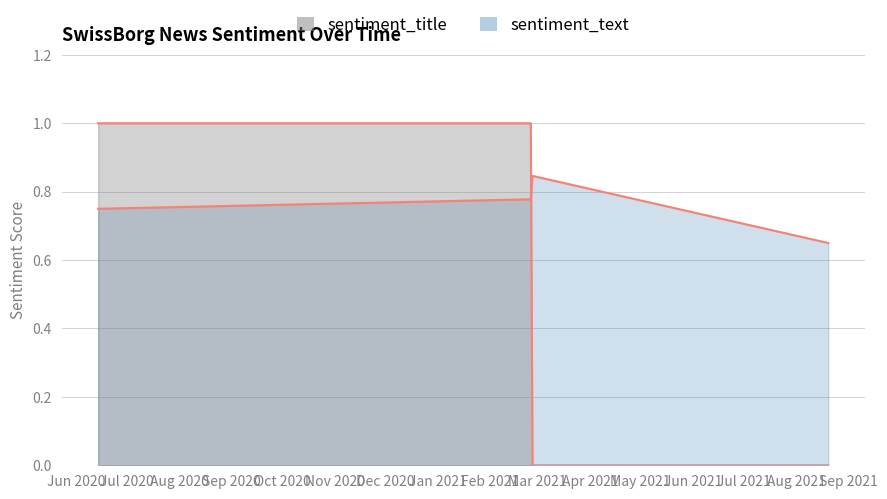

Reading left to right, extract all data points from this chart.

sentiment_text: 2020-06-14=0.8	2021-02-25=0.8	2021-02-26=0.8	2021-08-20=0.7
sentiment_title: 2020-06-14=1.0	2021-02-25=1.0	2021-02-26=0.0	2021-08-20=0.0